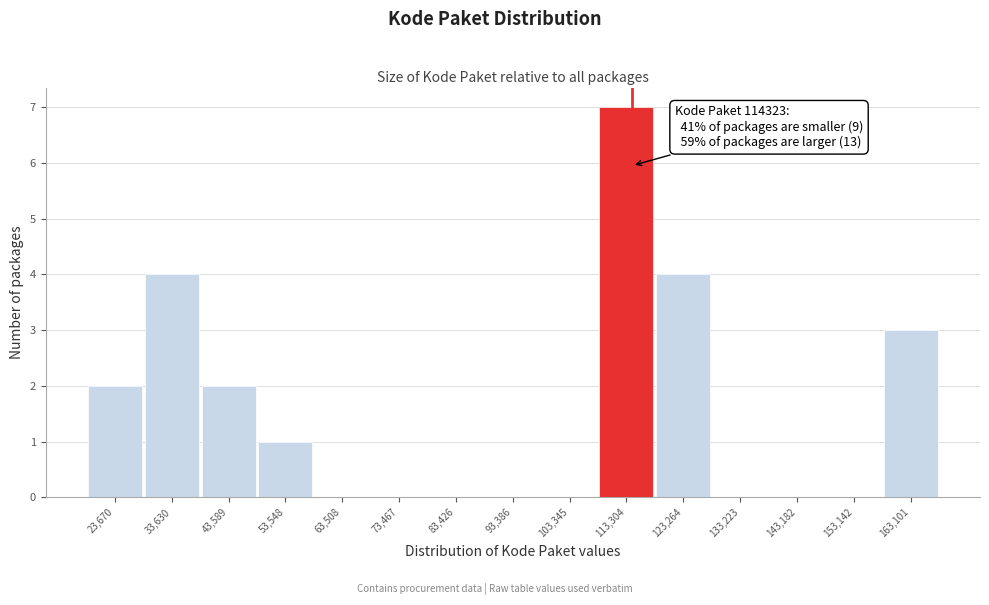

Which range on the x-axis has the tallest bar?

108000 to 118000